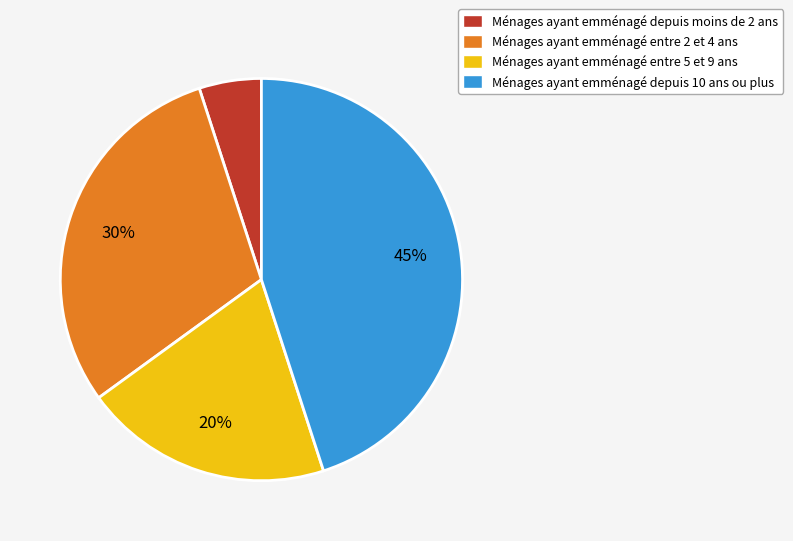

To the nearest percent, what is the combined percentage of Ménages ayant emménagé depuis moins de 2 ans and Ménages ayant emménagé depuis 10 ans ou plus?

50%